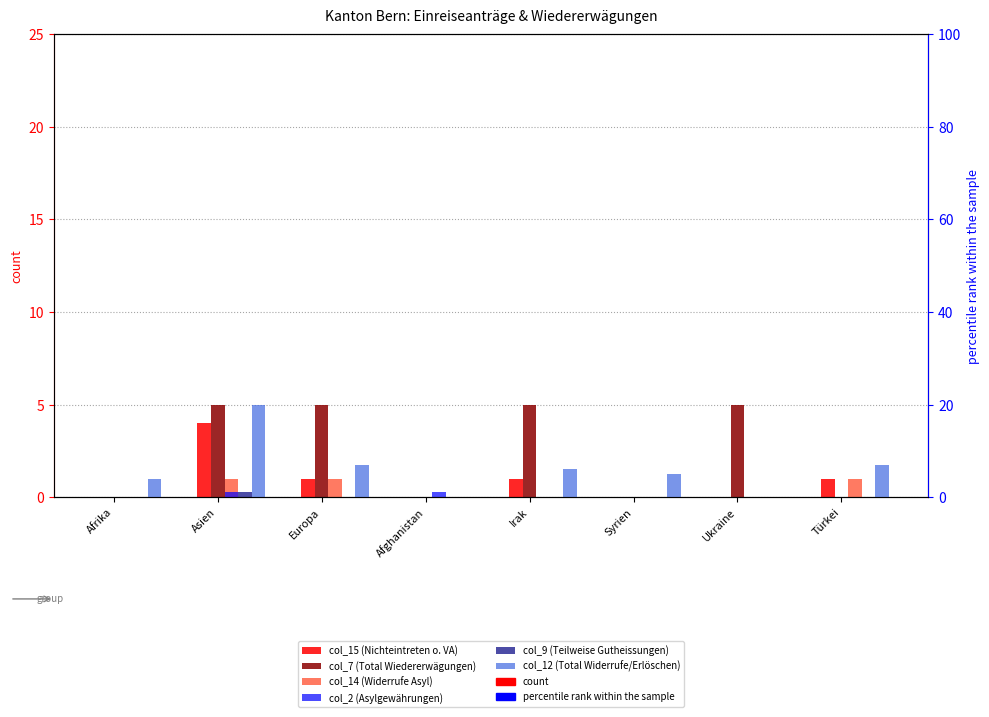

What is the maximum value shown in the chart?

20